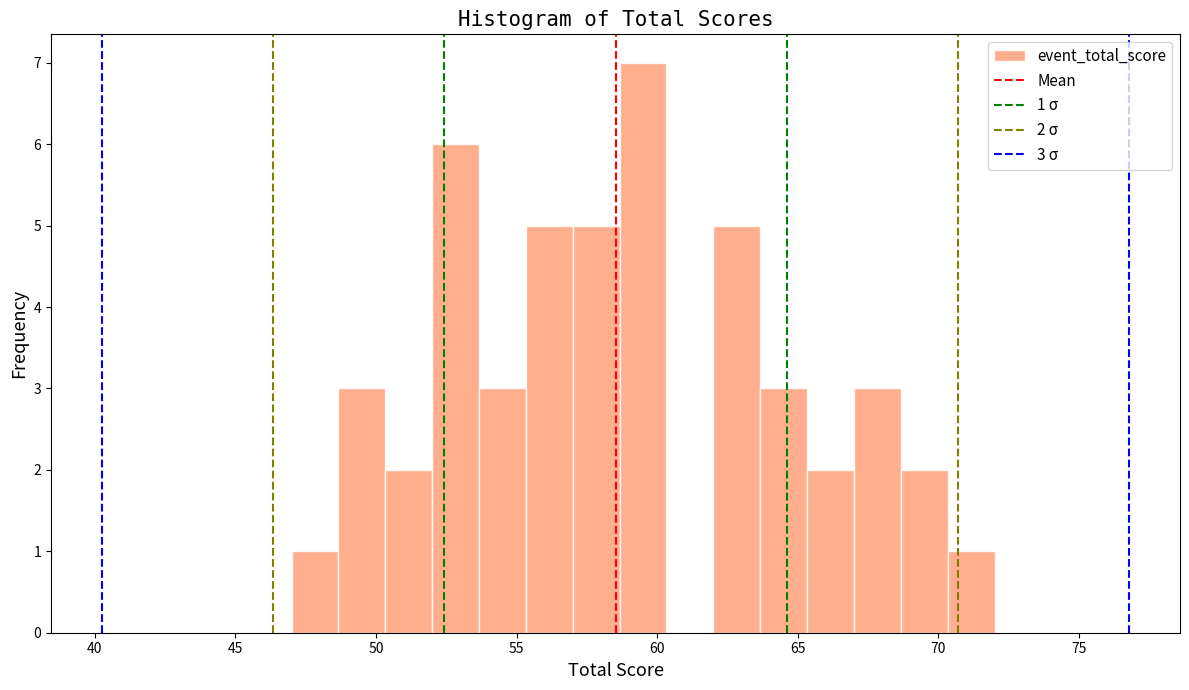

Read against the x-axis, roughly where is the centre of the tallest bar?

59.5